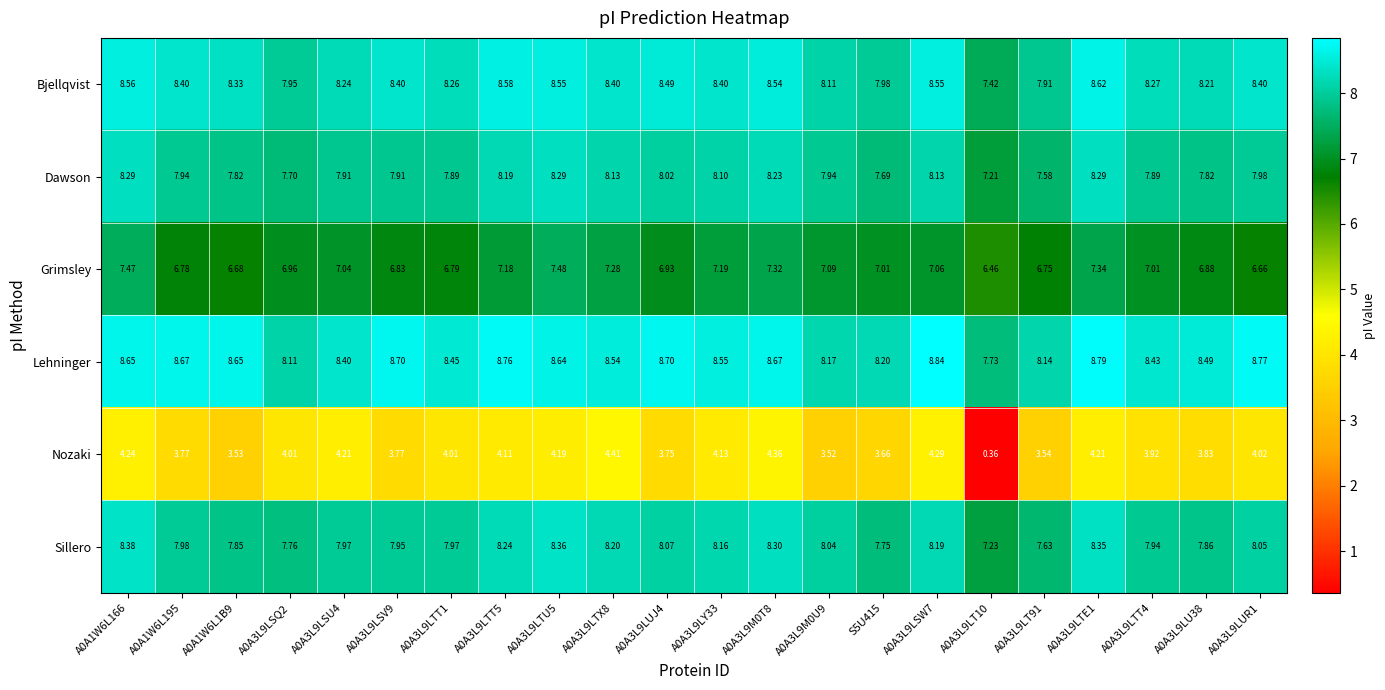

At A0A3L9LTU5, list the series in order from largest to smallest.

Lehninger, Bjellqvist, Sillero, Dawson, Grimsley, Nozaki